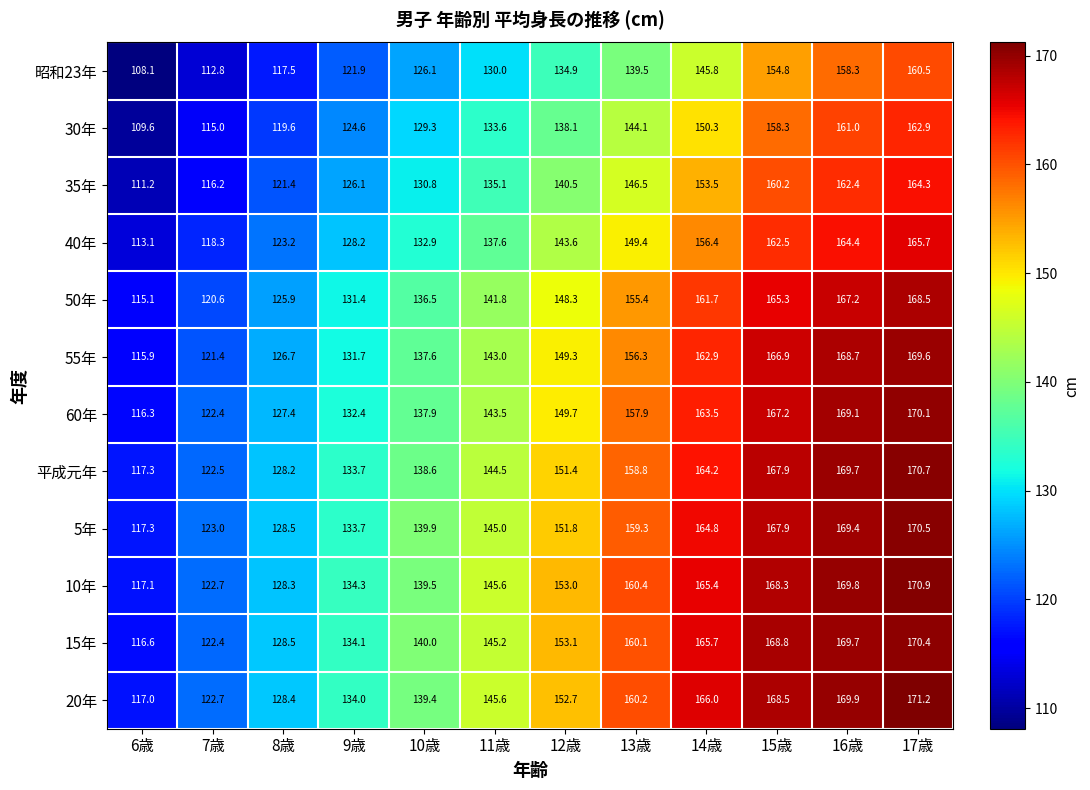

At how many categories does at least one series exceed 122?

11